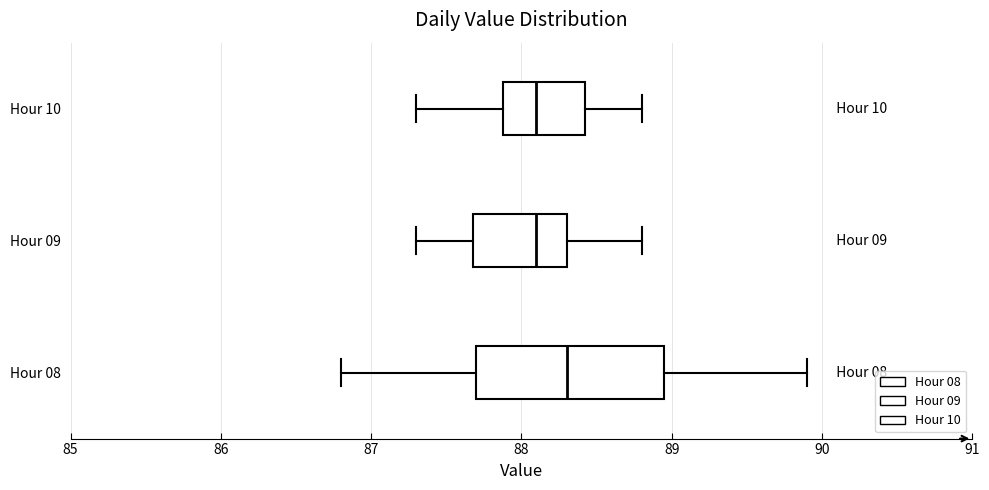

Comparing the boxes themselves (not the whiskers), which one is the widest?

Hour 08